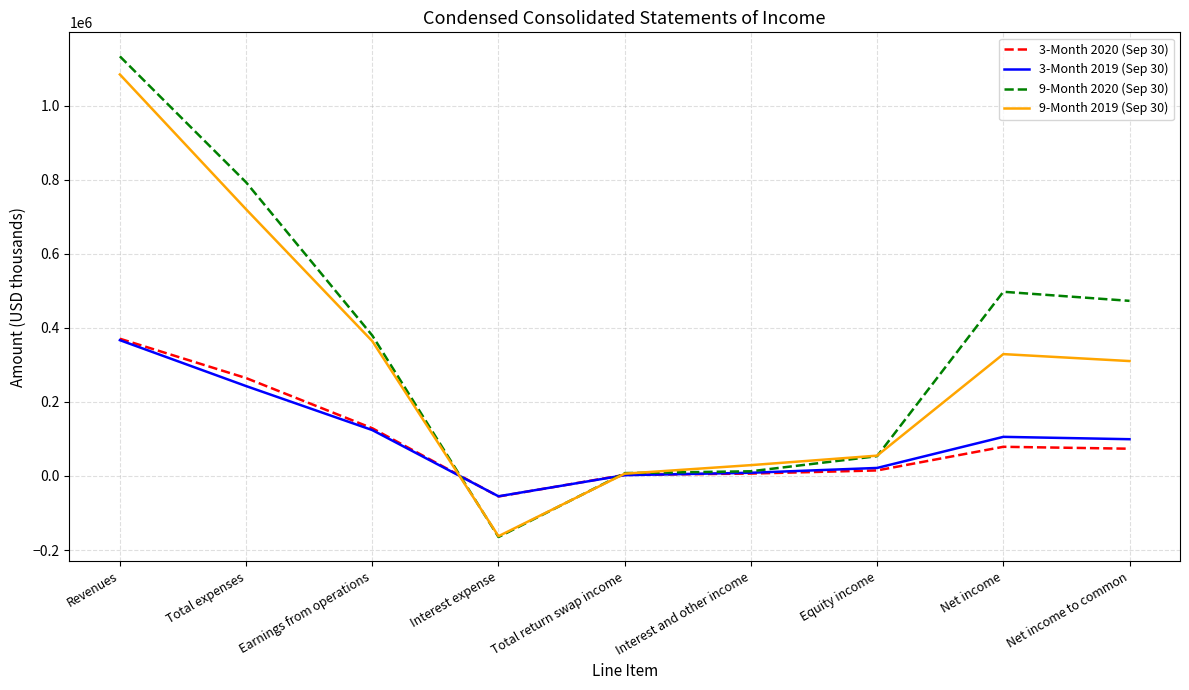

Is this an area chart (filled region under the line)?

No